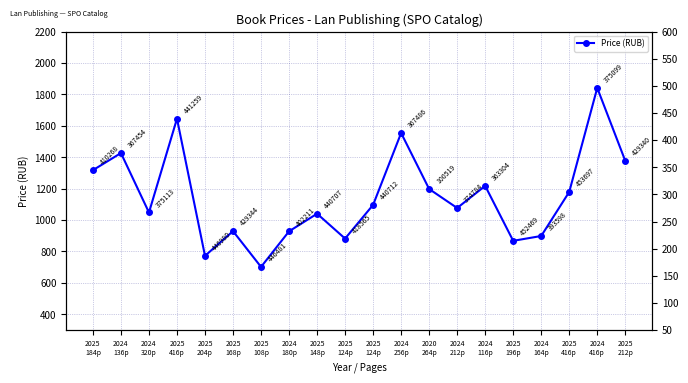

How many values exceed 1096?

10